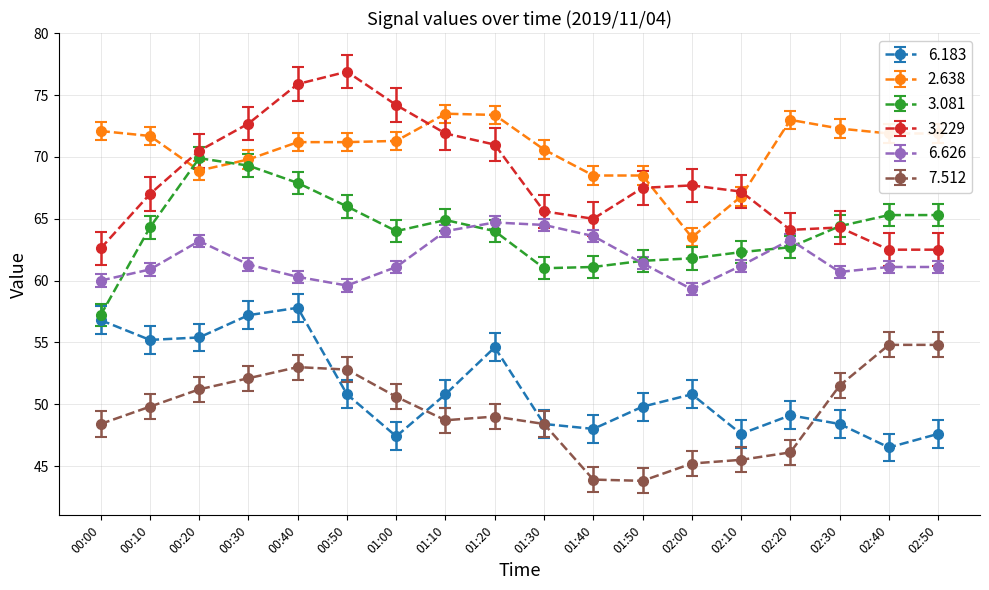

Which series has the largest total across all categories?

2.638